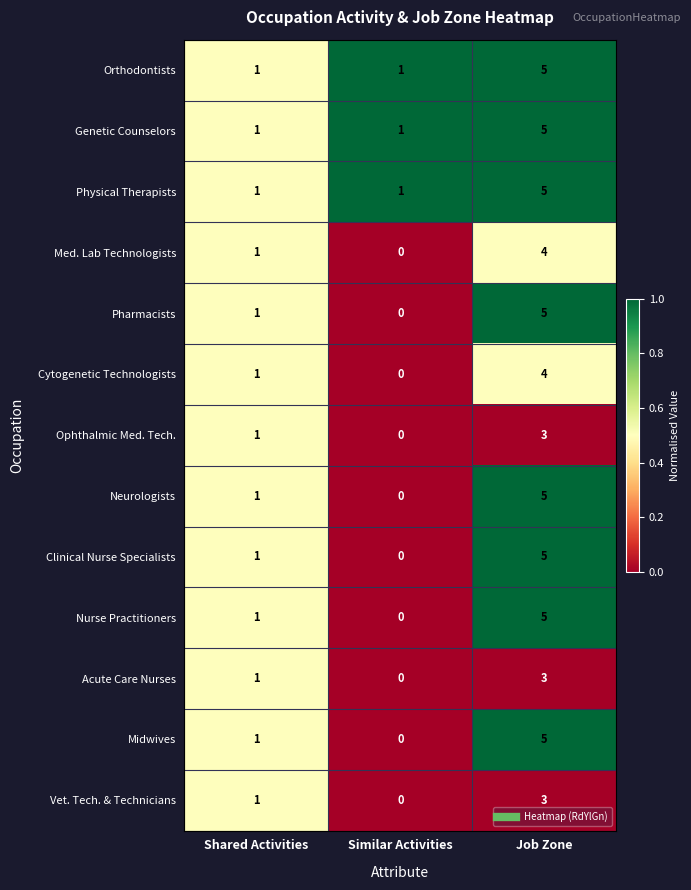

What is the spread (max minus min) of values at Similar Activities?

1